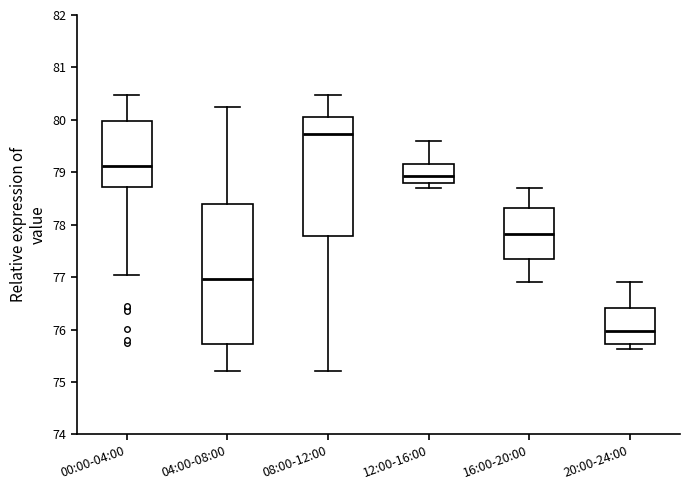

Which box has the highest median line?

08:00-12:00